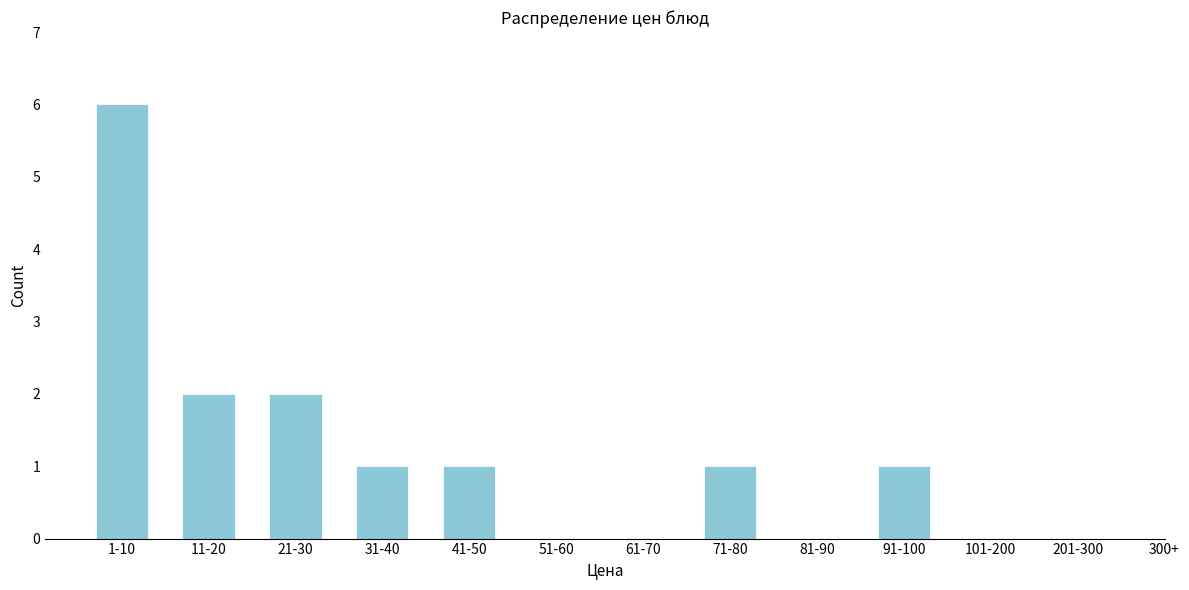

Reading left to right, what are all the values shown in this chart?

1-10=6	11-20=2	21-30=2	31-40=1	41-50=1	51-60=0	61-70=0	71-80=1	81-90=0	91-100=1	101-200=0	201-300=0